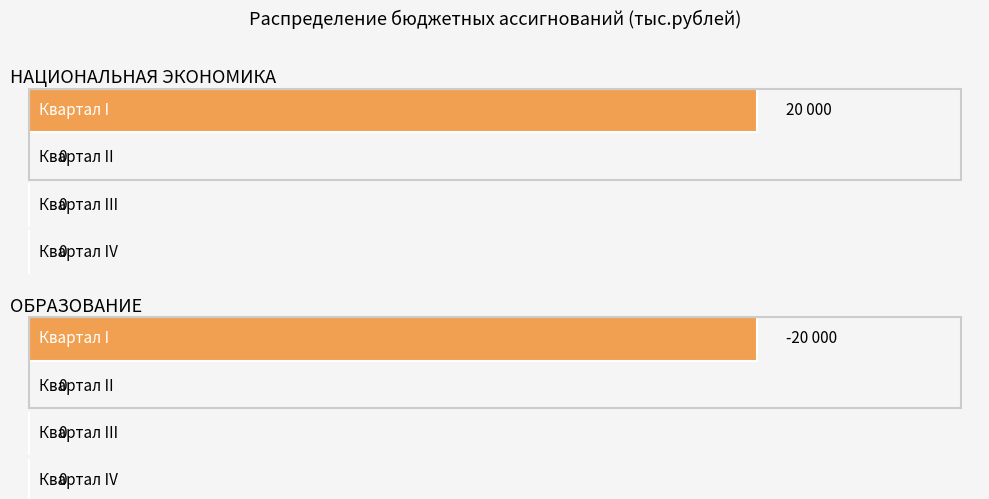

Reading right to left, extract all data points from this chart.

Квартал I: ОБРАЗОВАНИЕ=-20000	НАЦИОНАЛЬНАЯ ЭКОНОМИКА=20000
Квартал II: ОБРАЗОВАНИЕ=0	НАЦИОНАЛЬНАЯ ЭКОНОМИКА=0
Квартал III: ОБРАЗОВАНИЕ=0	НАЦИОНАЛЬНАЯ ЭКОНОМИКА=0
Квартал IV: ОБРАЗОВАНИЕ=0	НАЦИОНАЛЬНАЯ ЭКОНОМИКА=0